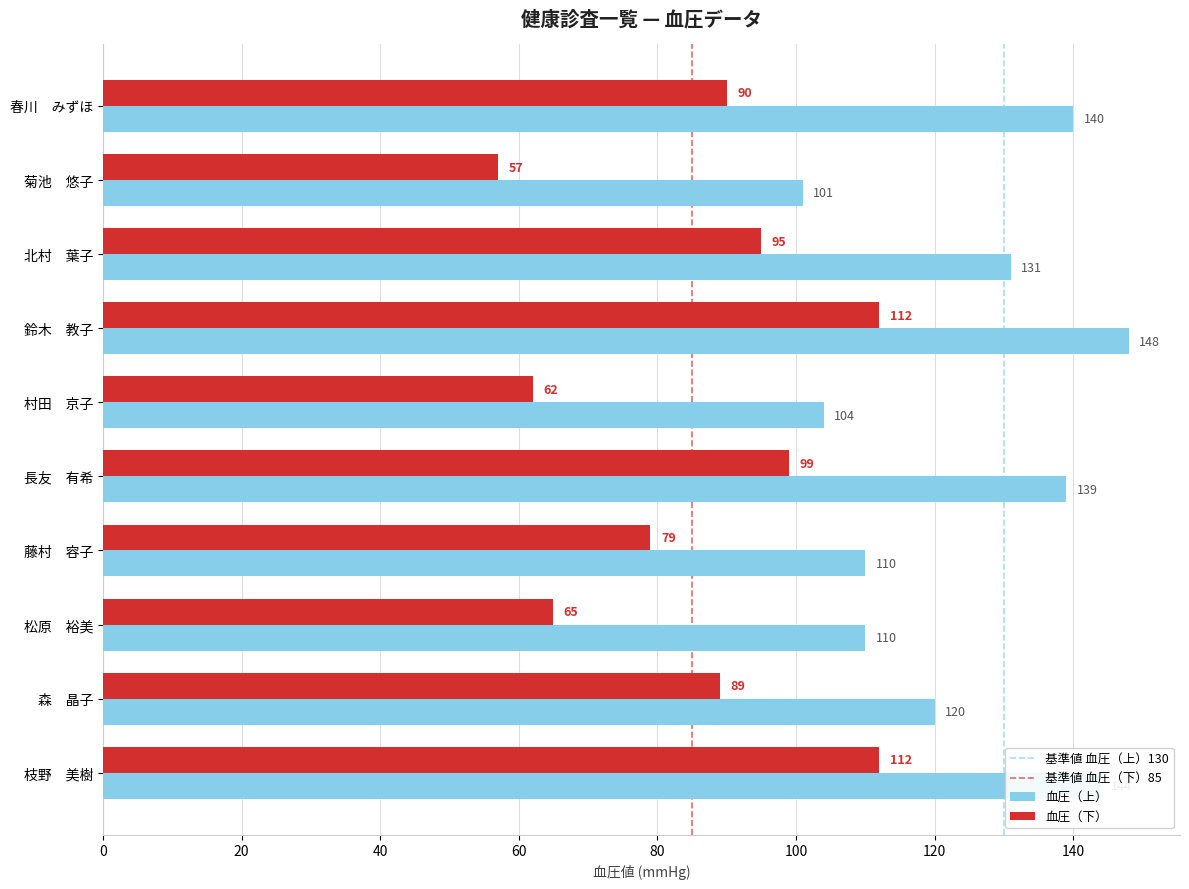

What is the difference between the second highest and minimum values in the 血圧（下） series?

55